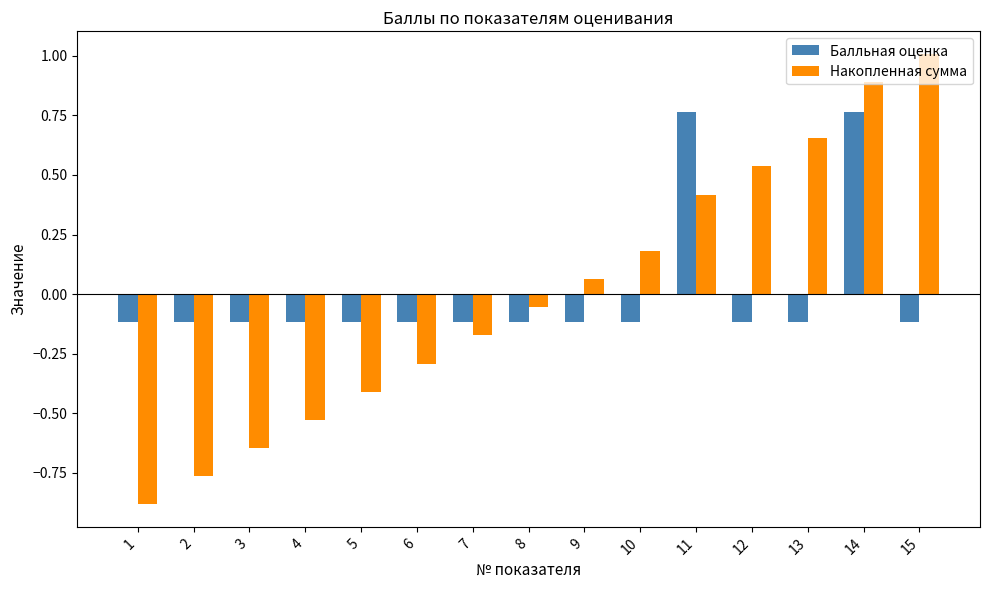

True or false: Балльная оценка has a value of -0.2 at 5.

False